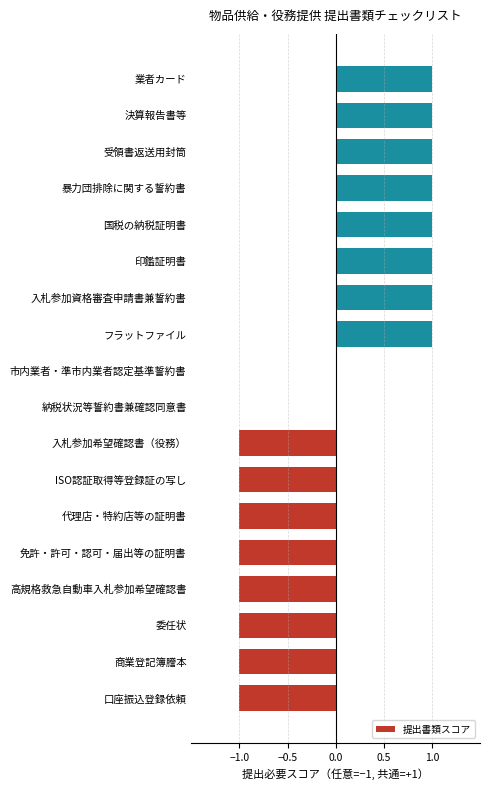

Reading top to bottom, what are all the values shown in this chart?

業者カード=1	決算報告書等=1	受領書返送用封筒=1	暴力団排除に関する誓約書=1	国税の納税証明書=1	印鑑証明書=1	入札参加資格審査申請書兼誓約書=1	フラットファイル=1	市内業者・準市内業者認定基準誓約書=0	納税状況等誓約書兼確認同意書=0	入札参加希望確認書（役務）=-1	ISO認証取得等登録証の写し=-1	代理店・特約店等の証明書=-1	免許・許可・認可・届出等の証明書=-1	高規格救急自動車入札参加希望確認書=-1	委任状=-1	商業登記簿謄本=-1	口座振込登録依頼=-1